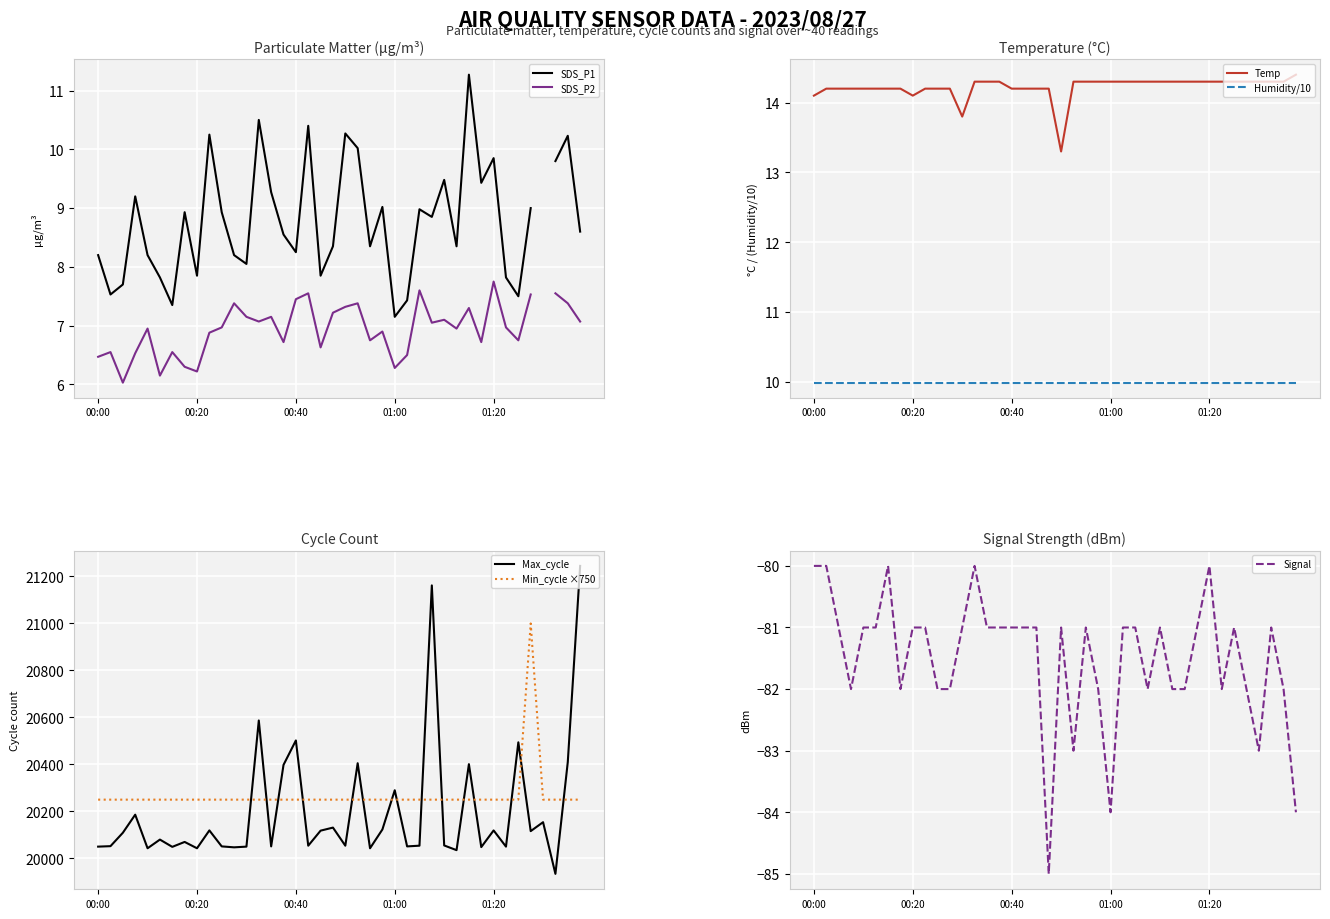

What is the maximum value for Max_cycle?

21245